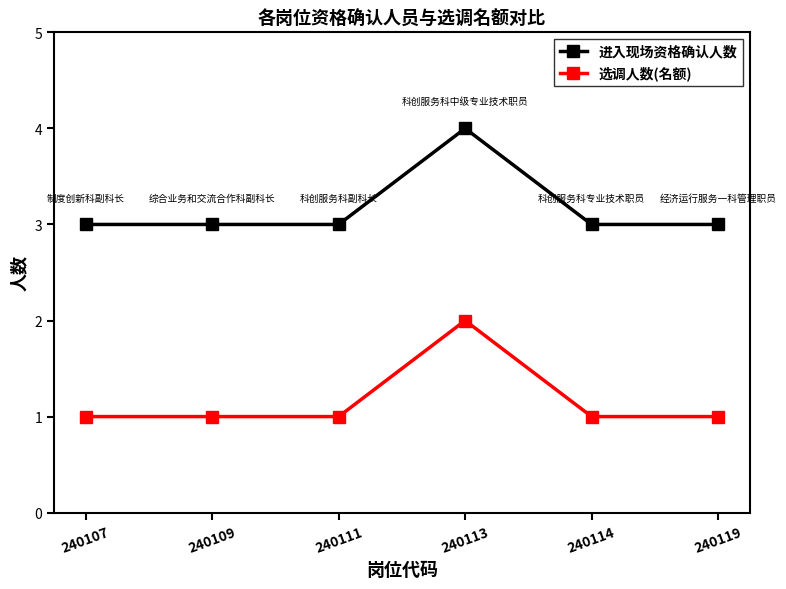

What is the average value of the 选调人数(名额) series?

1